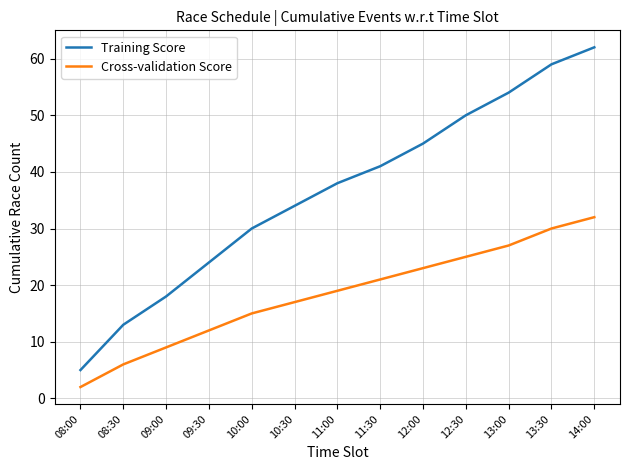

True or false: Cross-validation Score and Training Score cross at least once.

False